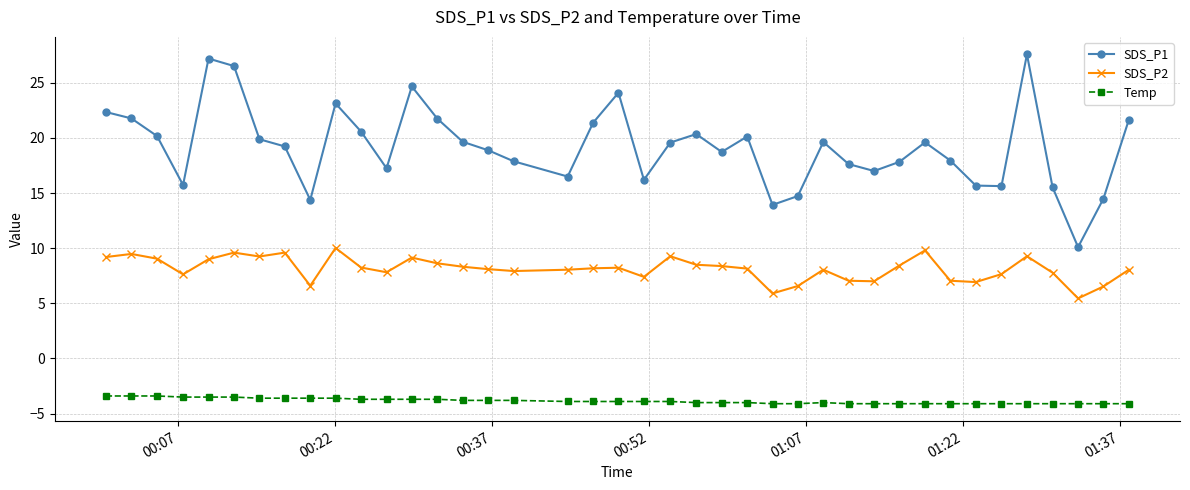

What is the difference between the maximum and minimum values in the SDS_P2 series?

4.6